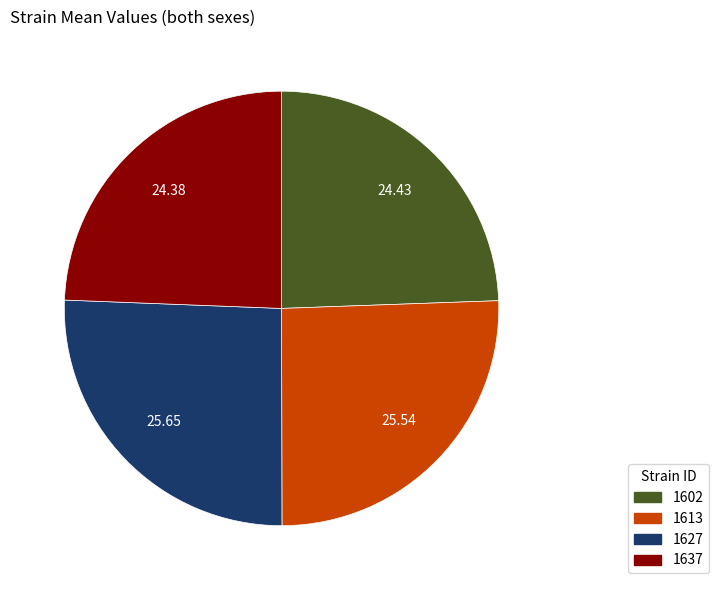

Does 1613 represent more than half of the total?

No